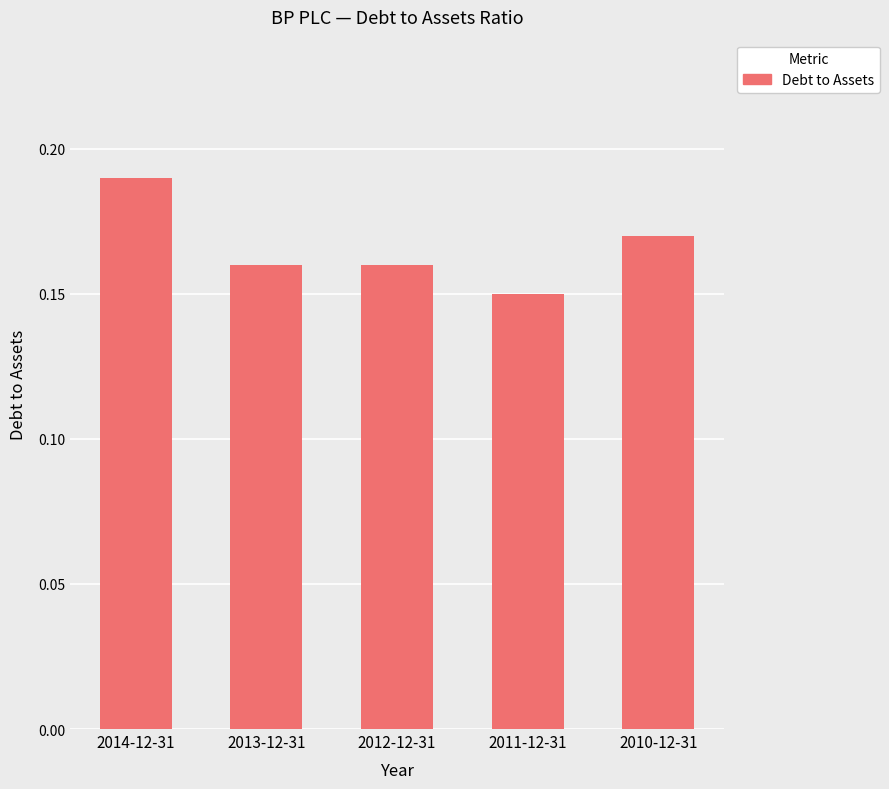

What is the sum of all values?

0.8